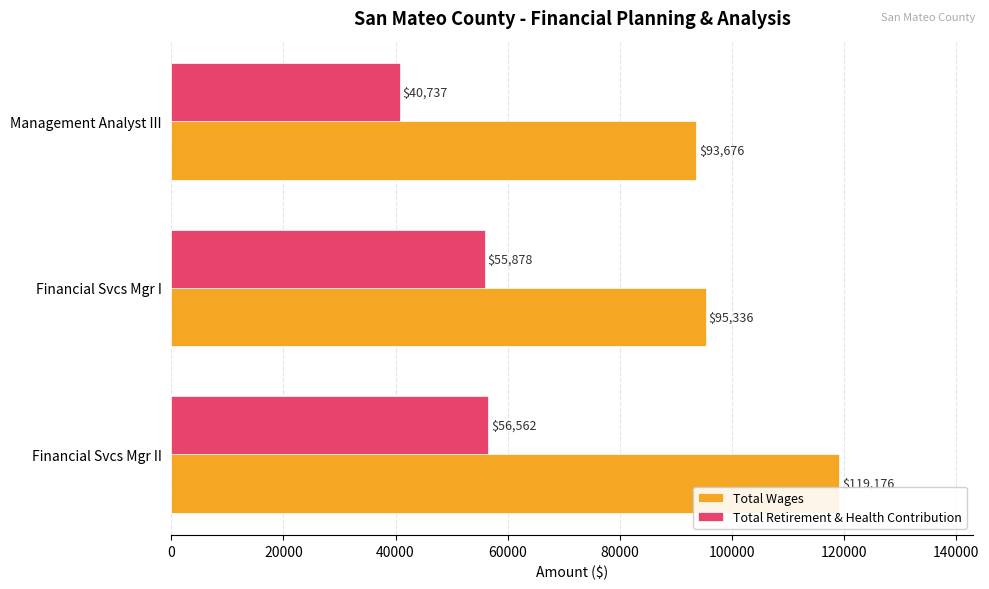

At which label does Total Retirement & Health Contribution reach its peak?

Financial Svcs Mgr II